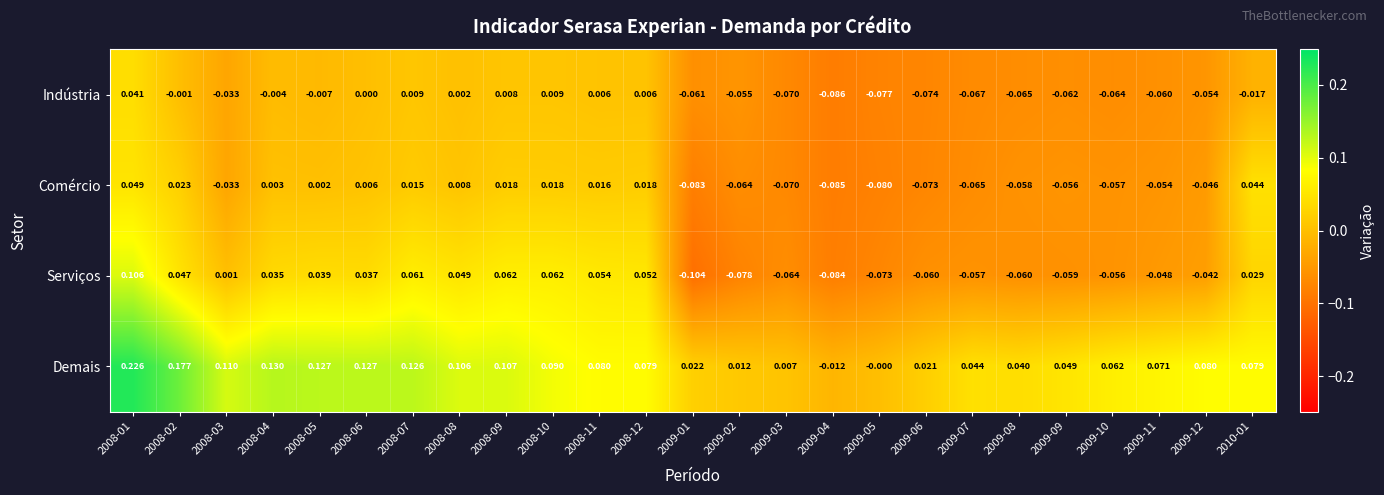

Between 2008-08 and 2009-03, which series saw the biggest shift?

Serviços